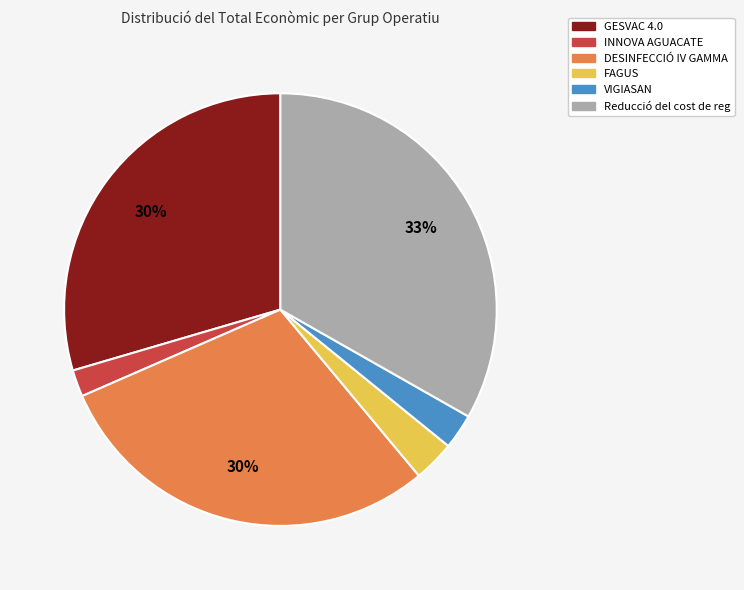

How many segments does this pie chart have?

6